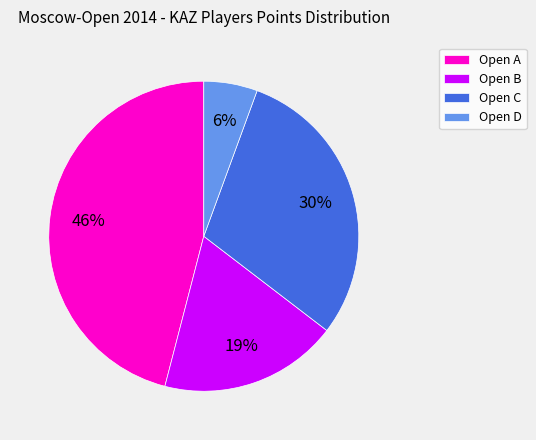

Does any single category account for the majority?

No